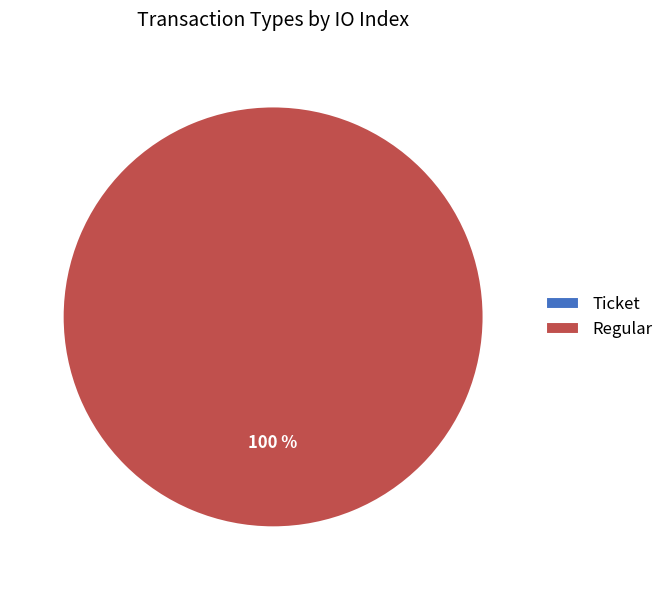

The Regular slice represents 100% of the pie. True or false?

True